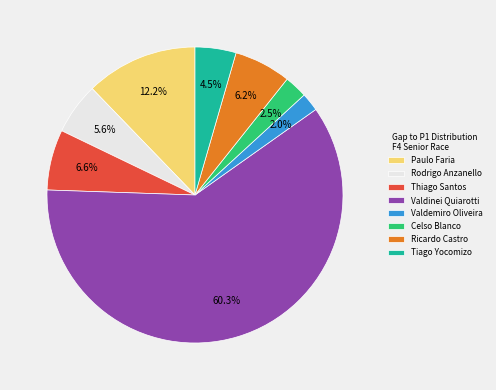

How much of the chart is everything except Paulo Faria?

87.8%